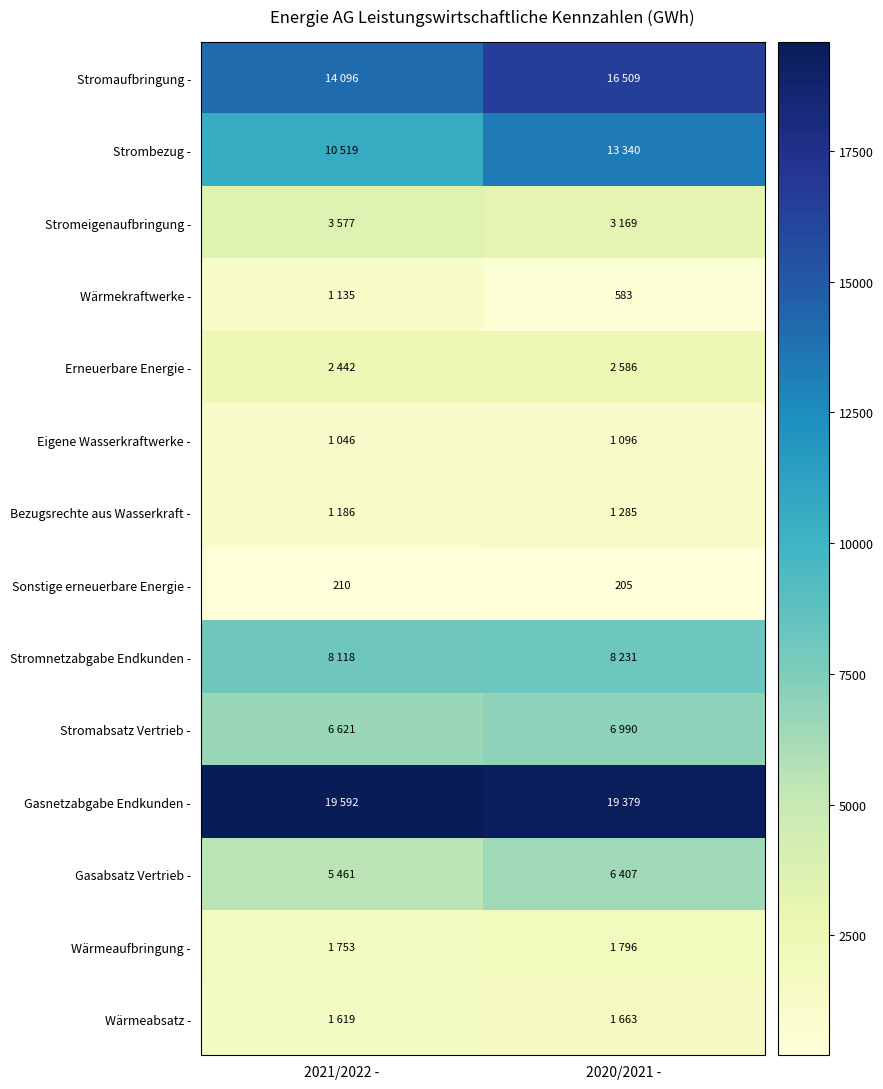

What is the difference between the maximum and minimum values in the Sonstige erneuerbare Energie - series?

5